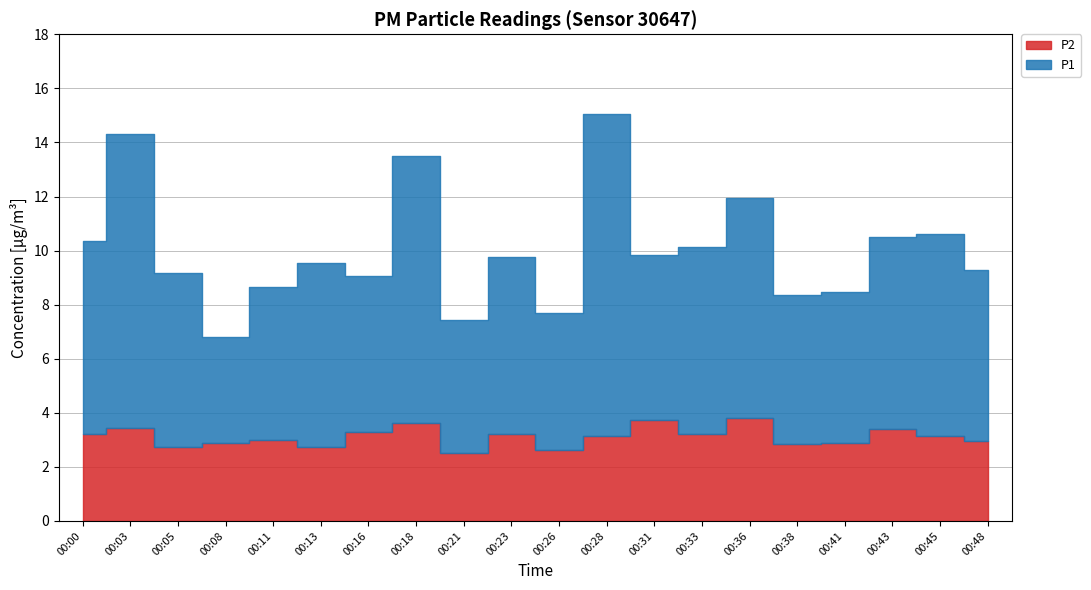

Where is P1 nearest to the value 7?

00:33